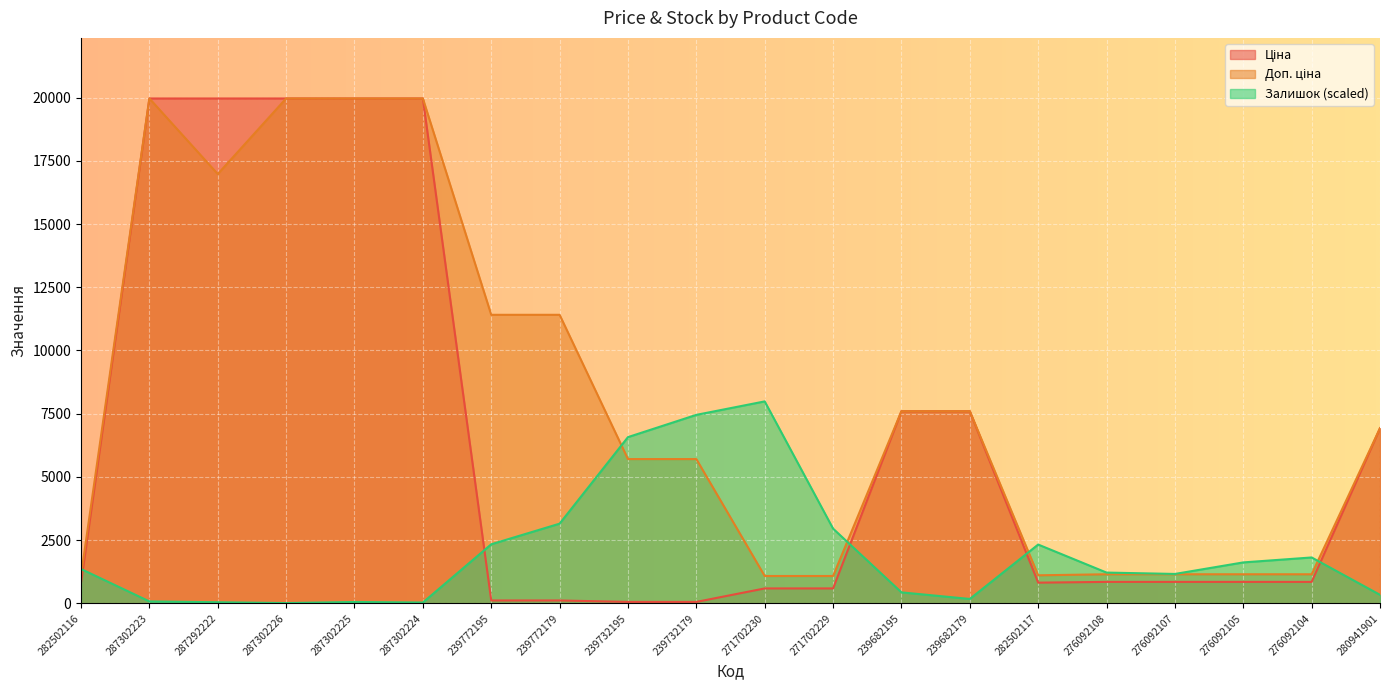

Which series has the largest total across all categories?

Доп. ціна